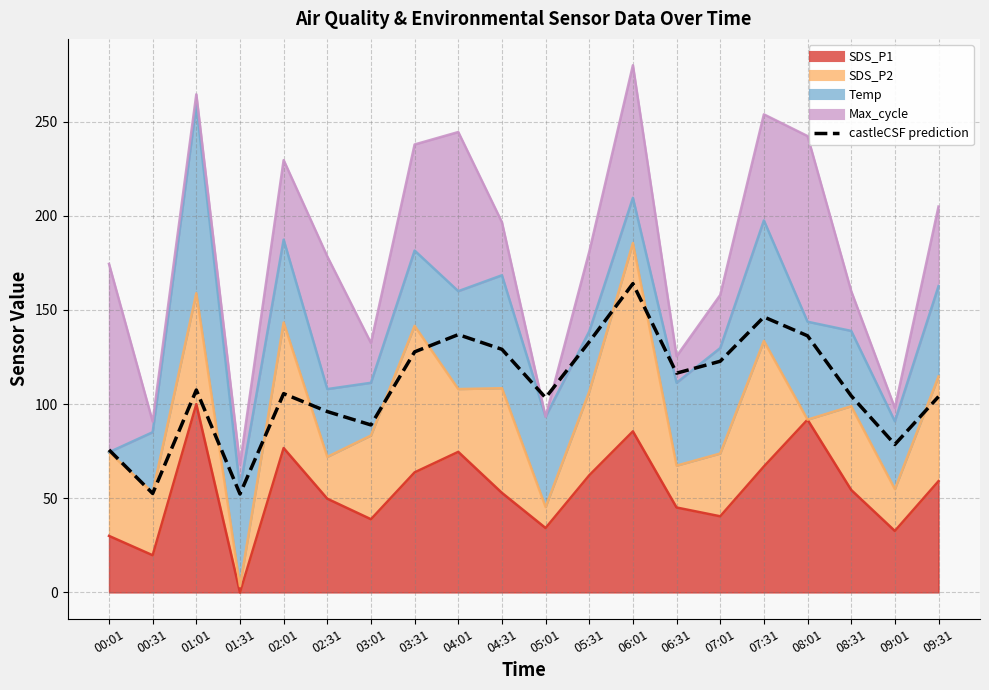

Is it true that the value at 01:01 is 36.2?

False